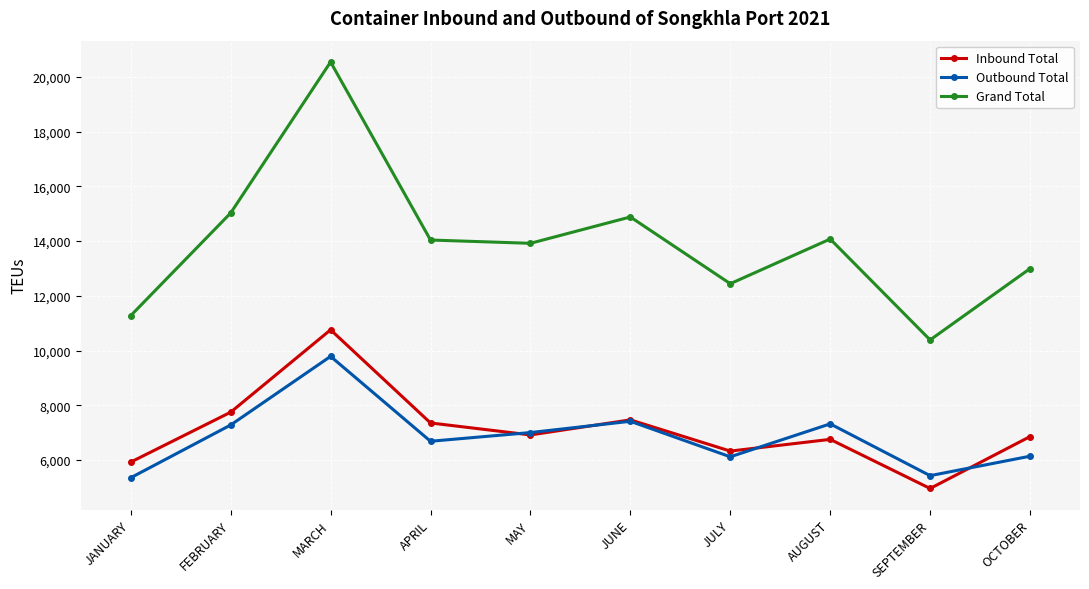

Rank the series by their maximum value, from lowest to highest.

Outbound Total, Inbound Total, Grand Total